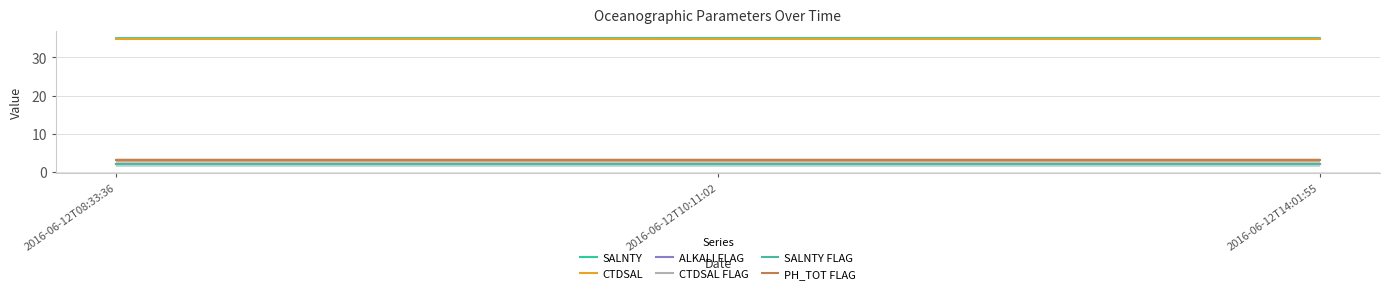

Rank the series at 2016-06-12T14:01:55 from highest to lowest value.

SALNTY, CTDSAL, PH_TOT FLAG, ALKALI FLAG, CTDSAL FLAG, SALNTY FLAG